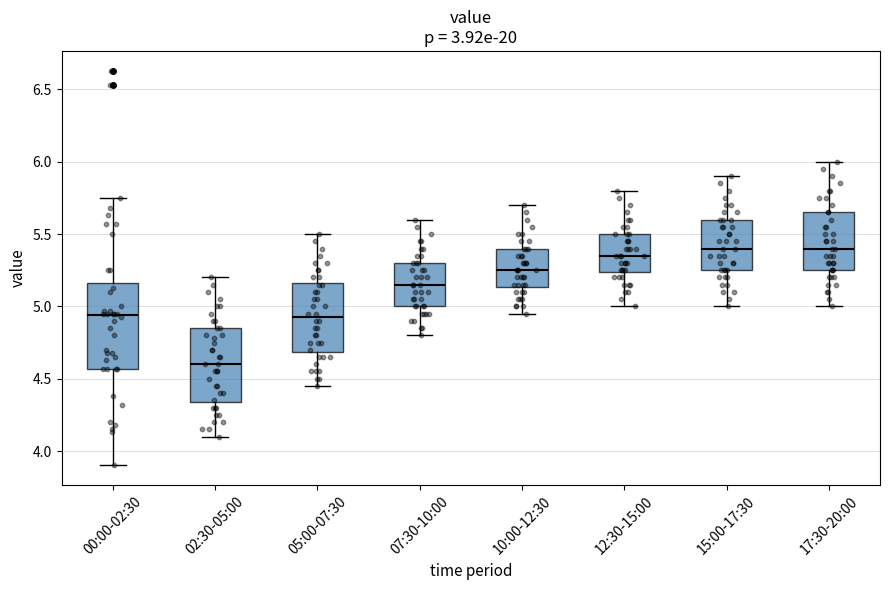

Reading left to right, transcribe this box plot: for each box, give where its median line is, the range the box spans, and where its two whiskers end, as read against the y-axis. The values are not printed on the chart, so give them approximately, as read against the axis.

00:00-02:30: median 4.95, box 4.55 to 5.15, whiskers 3.90 to 5.75
02:30-05:00: median 4.60, box 4.35 to 4.85, whiskers 4.10 to 5.20
05:00-07:30: median 4.95, box 4.70 to 5.15, whiskers 4.45 to 5.50
07:30-10:00: median 5.15, box 5.00 to 5.30, whiskers 4.80 to 5.60
10:00-12:30: median 5.25, box 5.15 to 5.40, whiskers 4.95 to 5.70
12:30-15:00: median 5.35, box 5.25 to 5.50, whiskers 5.00 to 5.80
15:00-17:30: median 5.40, box 5.25 to 5.60, whiskers 5.00 to 5.90
17:30-20:00: median 5.40, box 5.25 to 5.65, whiskers 5.00 to 6.00